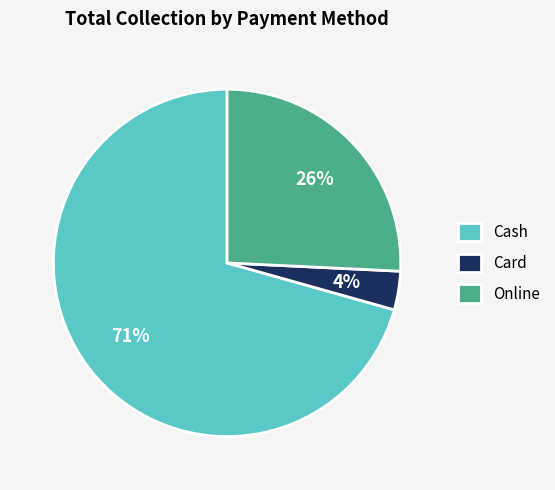

To the nearest percent, what is the average slice percentage?

33%